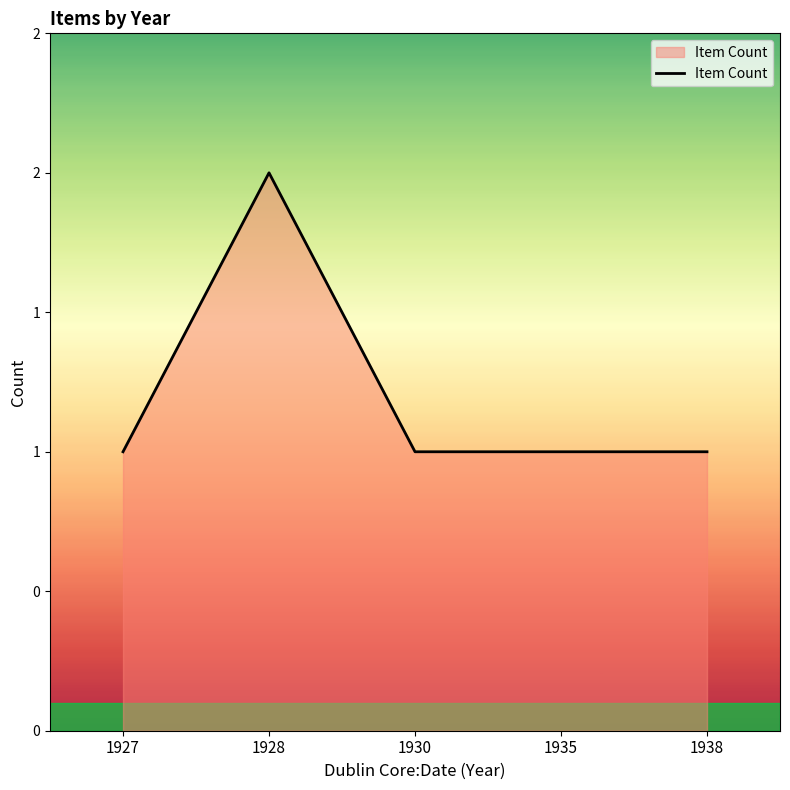

At which category does the chart reach its peak across all series?

1928